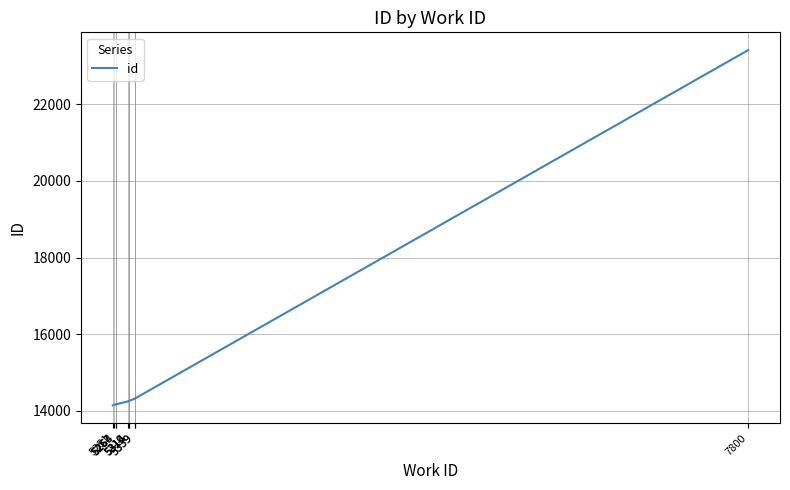

What is the smallest value displayed?

14148